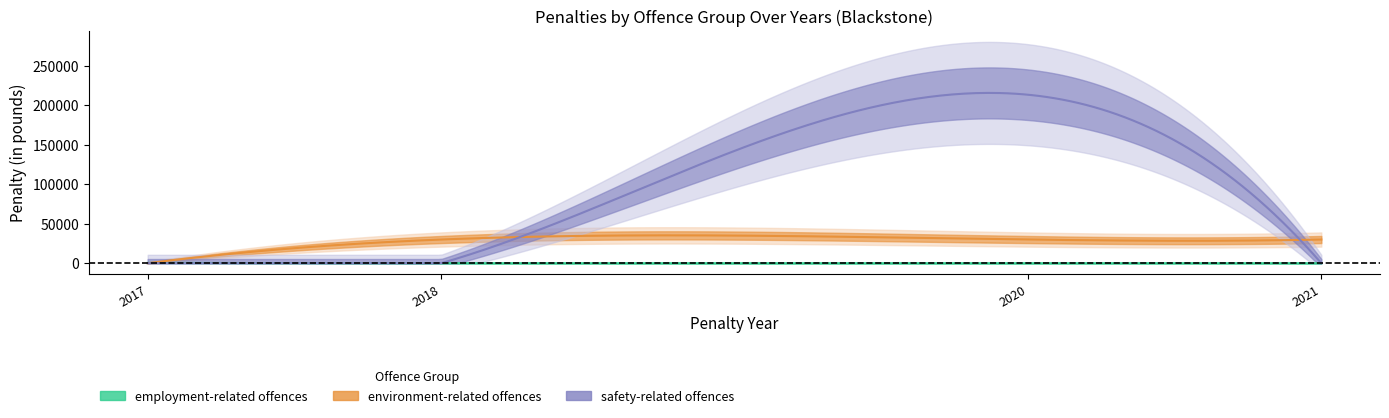

Which category has the highest value in the environment-related offences series?

2018